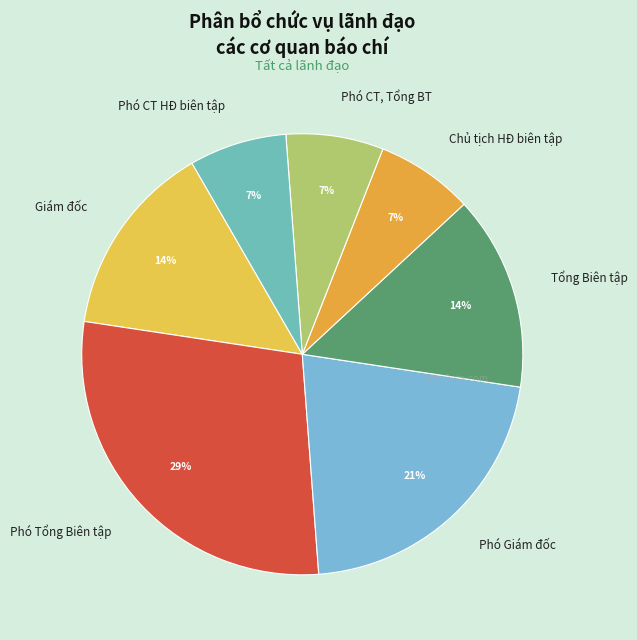

Does Tổng Biên tập represent more than half of the total?

No